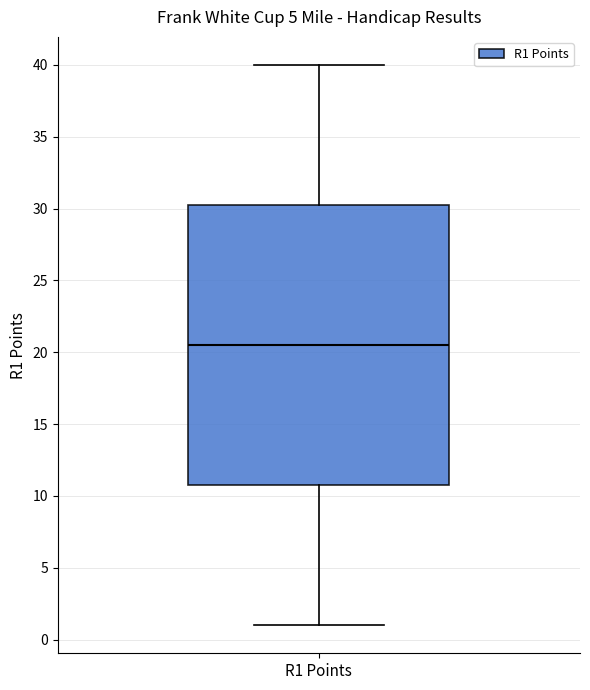

Read this box plot against the y-axis: the position of the median line, the range covered by the box, and the ends of both whiskers. The values are not printed on the chart, so give them approximately, as read against the axis.

median 20.5, box 11.0 to 30.5, whiskers 1.0 to 40.0